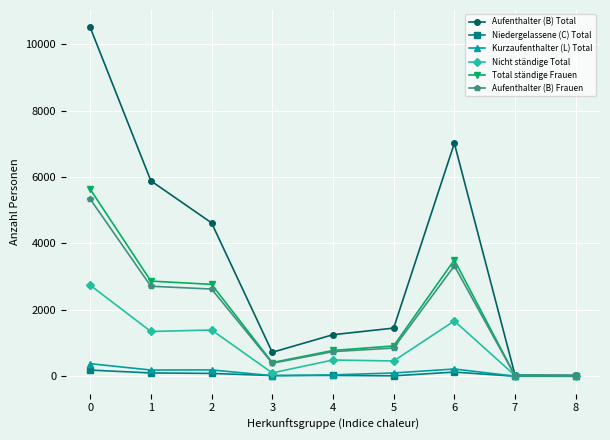

Rank the series by their maximum value, from highest to lowest.

Aufenthalter (B) Total, Total ständige Frauen, Aufenthalter (B) Frauen, Nicht ständige Total, Kurzaufenthalter (L) Total, Niedergelassene (C) Total